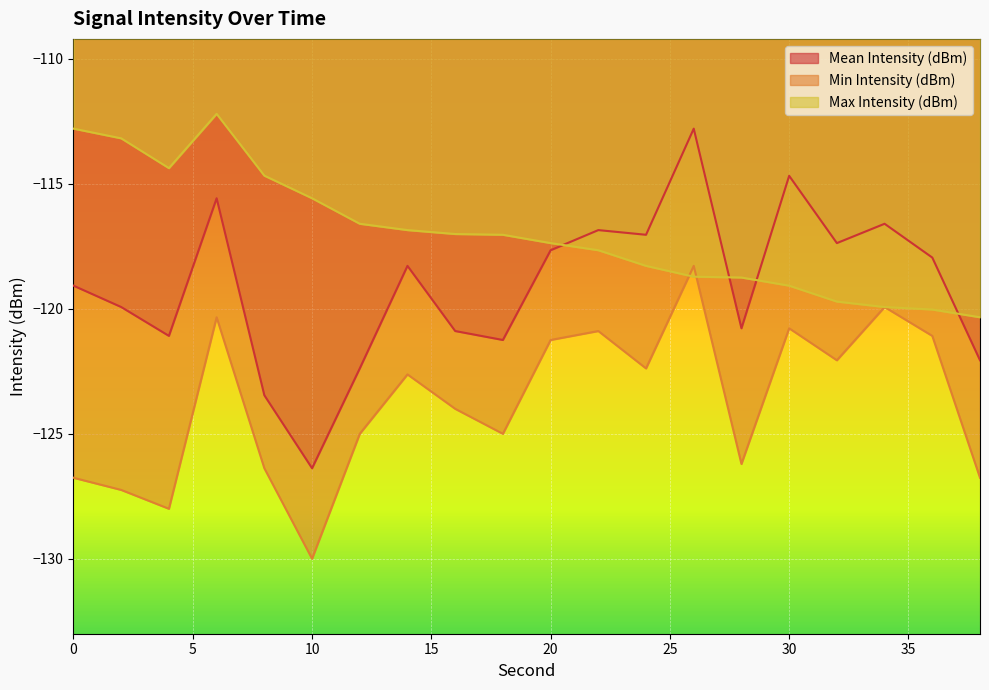

Which series changed the most between 0 and 36?

Max Intensity (dBm)